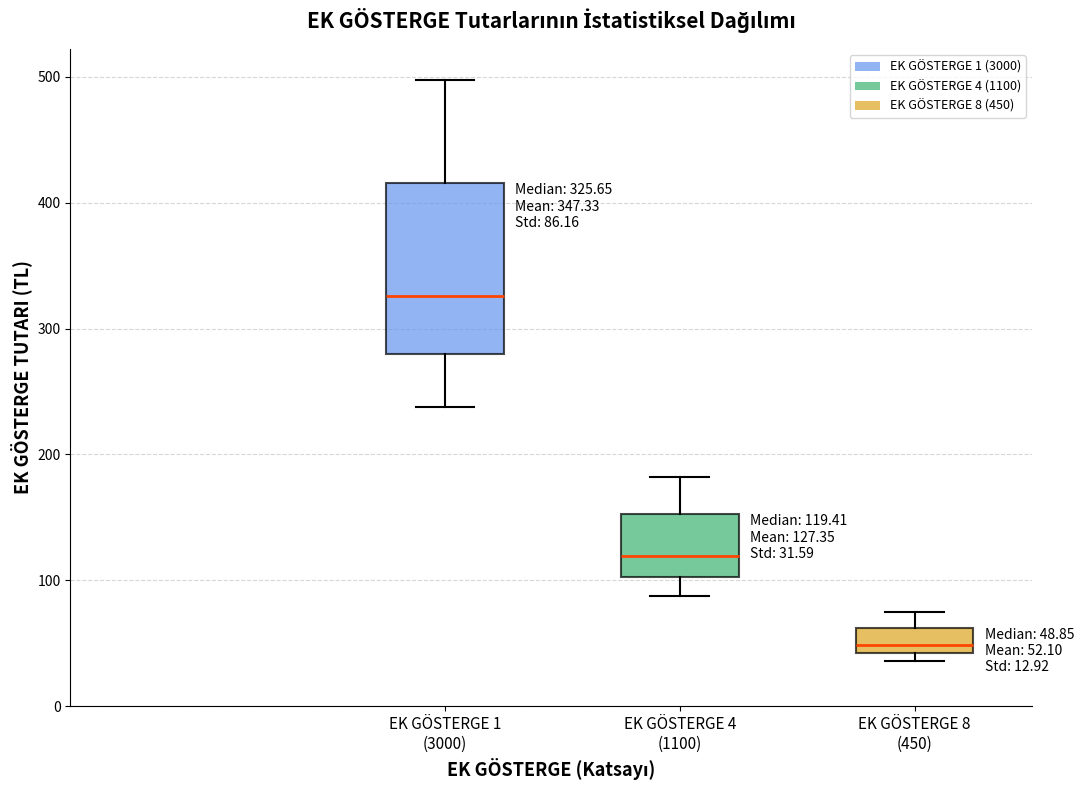

Which box's median line is the lowest?

EK GÖSTERGE 8 (450)